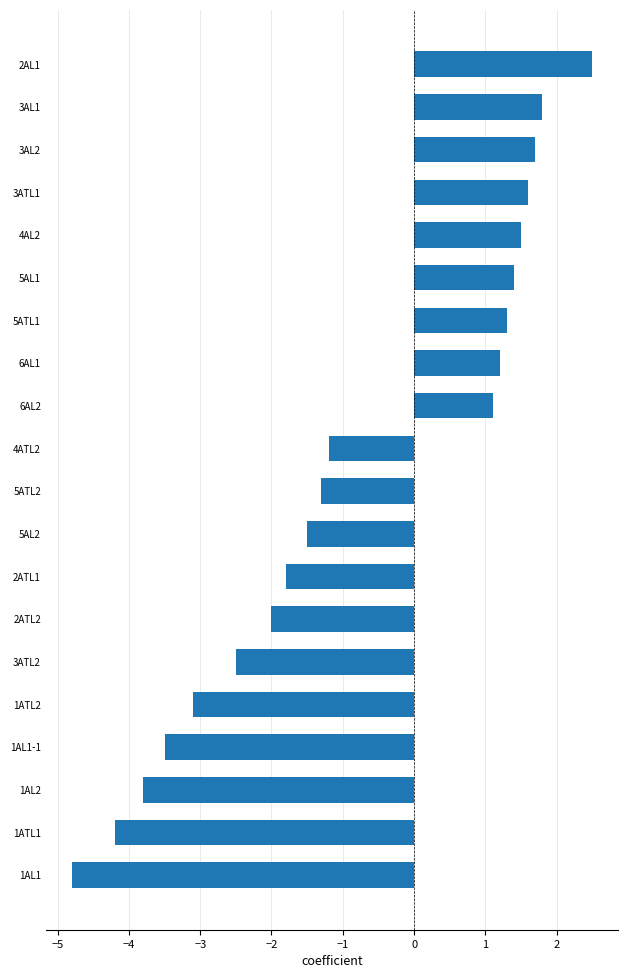

What is the smallest value displayed?

-4.8